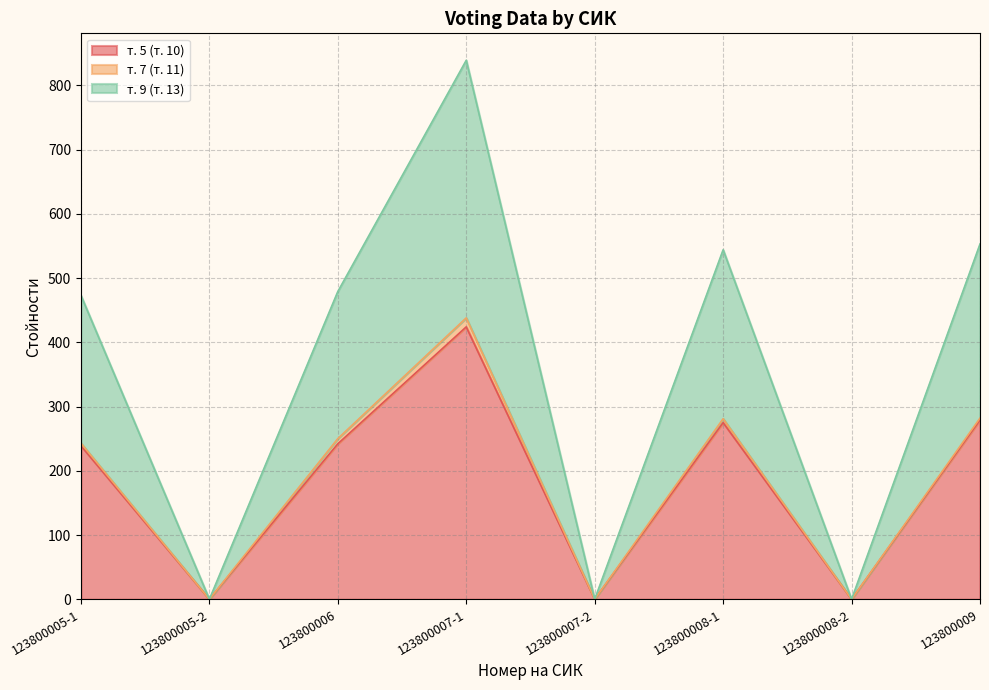

Which series has the widest spread of values?

т. 9 (т. 13)